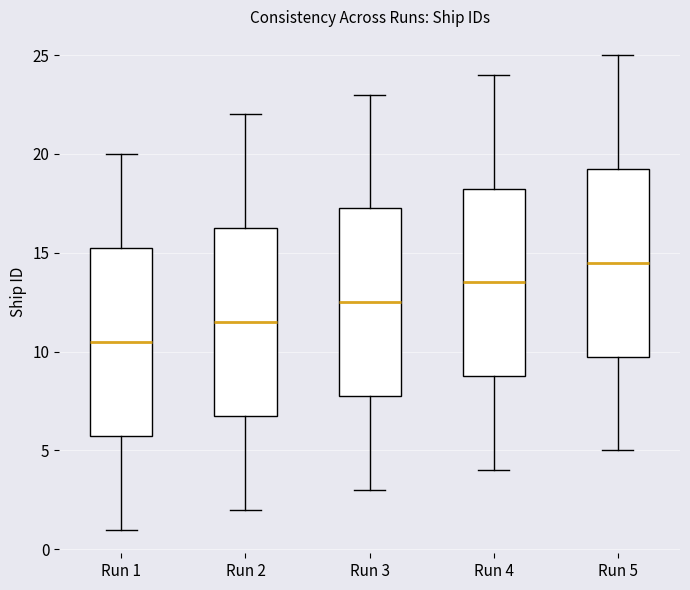

Reading left to right, transcribe this box plot: for each box, give where its median line is, the range the box spans, and where its two whiskers end, as read against the y-axis. The values are not printed on the chart, so give them approximately, as read against the axis.

Run 1: median 10.5, box 6.0 to 15.5, whiskers 1.0 to 20.0
Run 2: median 11.5, box 7.0 to 16.5, whiskers 2.0 to 22.0
Run 3: median 12.5, box 8.0 to 17.5, whiskers 3.0 to 23.0
Run 4: median 13.5, box 9.0 to 18.5, whiskers 4.0 to 24.0
Run 5: median 14.5, box 10.0 to 19.5, whiskers 5.0 to 25.0